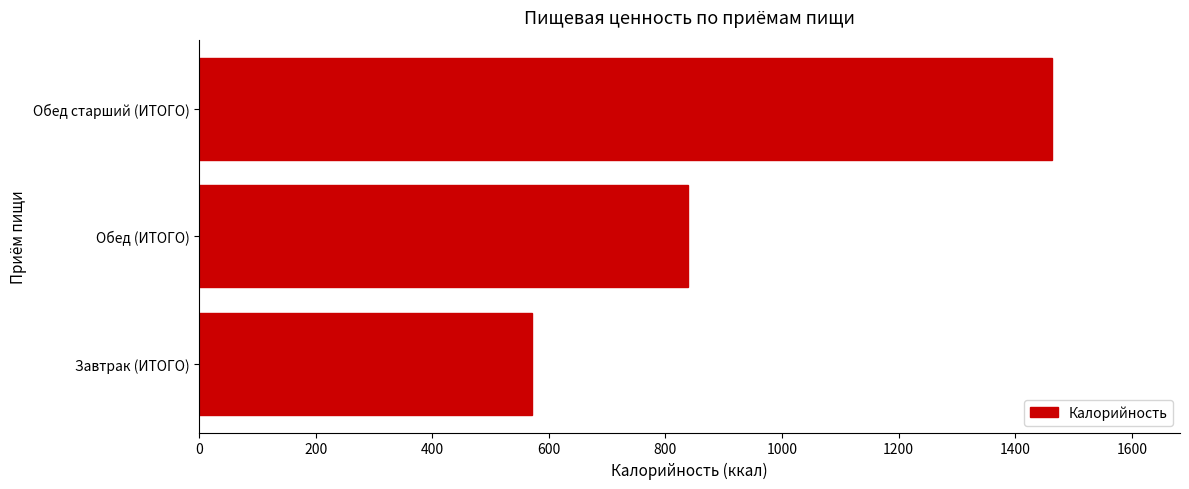

What is the ratio of the value at Завтрак (ИТОГО) to the value at Обед старший (ИТОГО)?

0.4